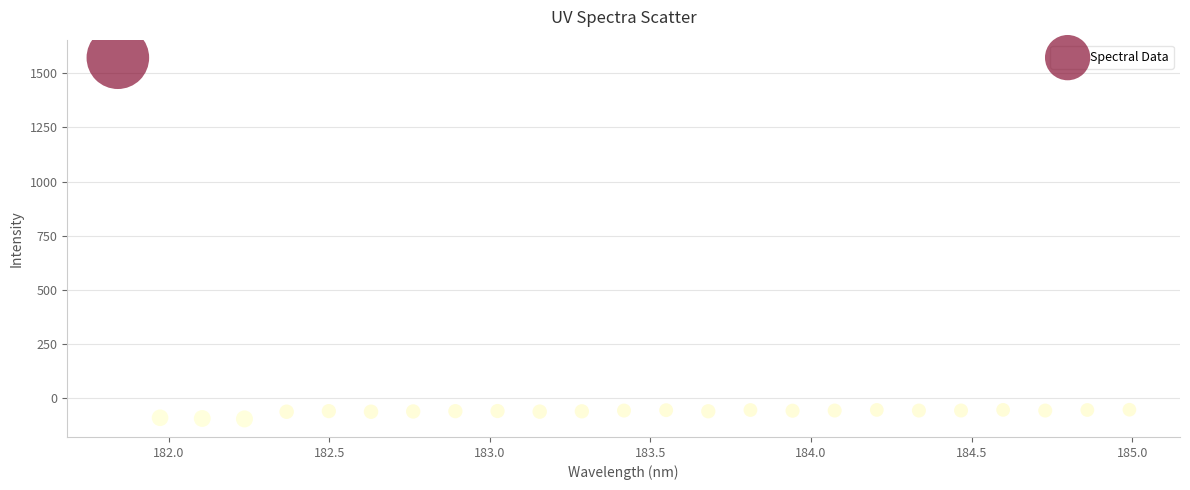

What is the range of Y values (max minus min)?

1666.7